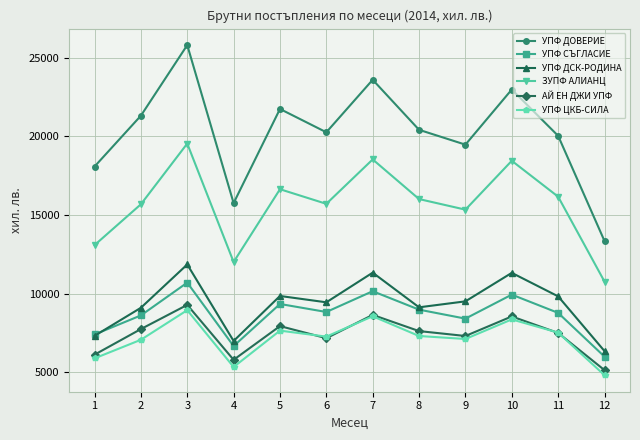

What is the minimum value for ЗУПФ АЛИАНЦ?

10778